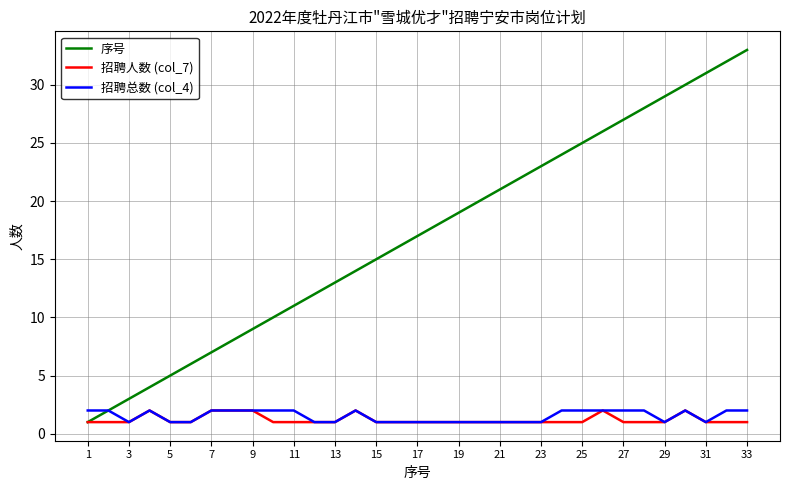

Reading left to right, transcribe all the data shown in this chart.

序号: 1	2	3	4	5	6	7	8	9	10	11	12	13	14	15	16	17	18	19	20	21	22	23	24	25	26	27	28	29	30	31	32	33
招聘人数 (col_7): 1	1	1	2	1	1	2	2	2	1	1	1	1	2	1	1	1	1	1	1	1	1	1	1	1	2	1	1	1	2	1	1	1
招聘总数 (col_4): 2	2	1	2	1	1	2	2	2	2	2	1	1	2	1	1	1	1	1	1	1	1	1	2	2	2	2	2	1	2	1	2	2